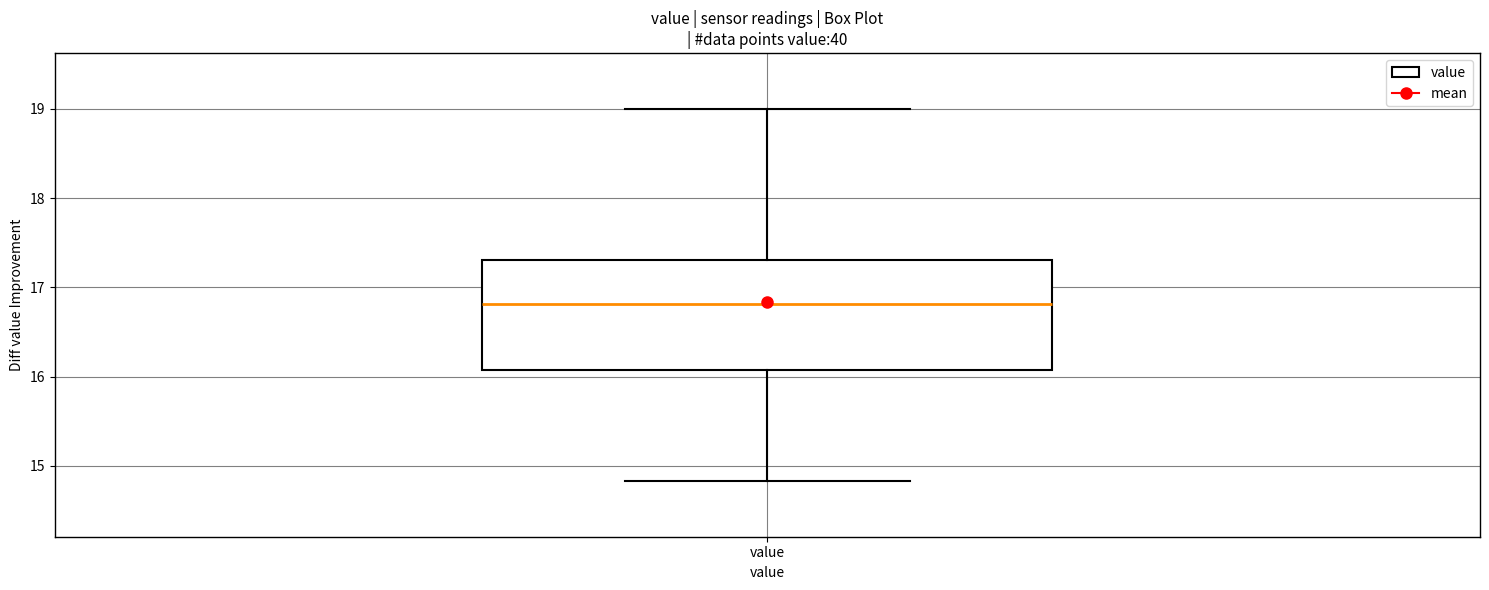

Read this box plot against the y-axis: the position of the median line, the range covered by the box, and the ends of both whiskers. The values are not printed on the chart, so give them approximately, as read against the axis.

median 16.8, box 16.1 to 17.3, whiskers 14.8 to 19.0